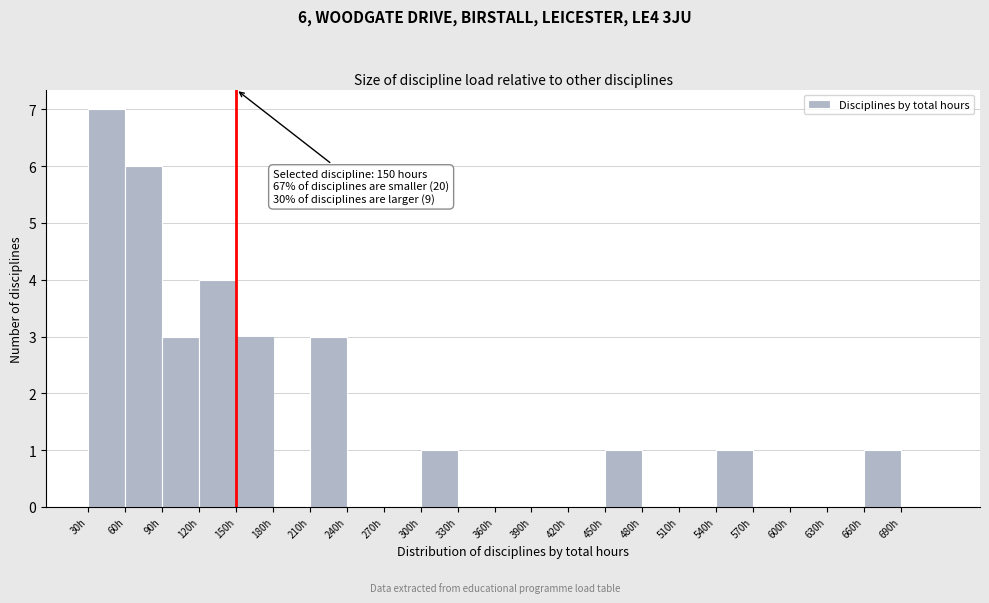

Over which range of the x-axis is the bar tallest?

30 to 60